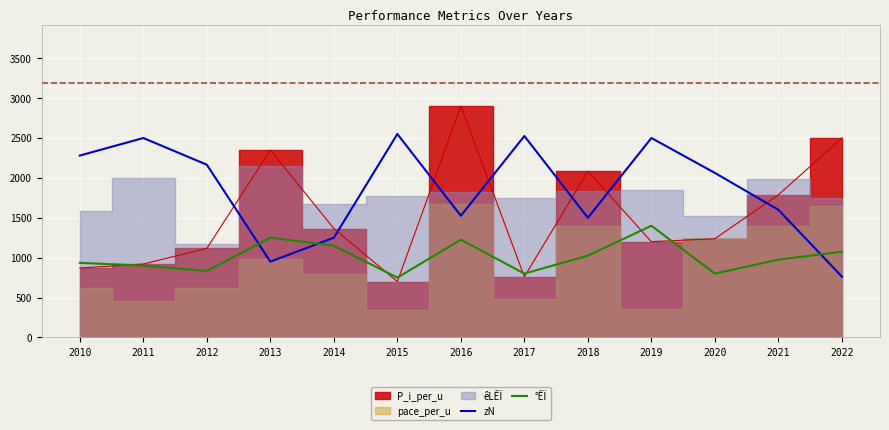

How many data points does each series have?

13